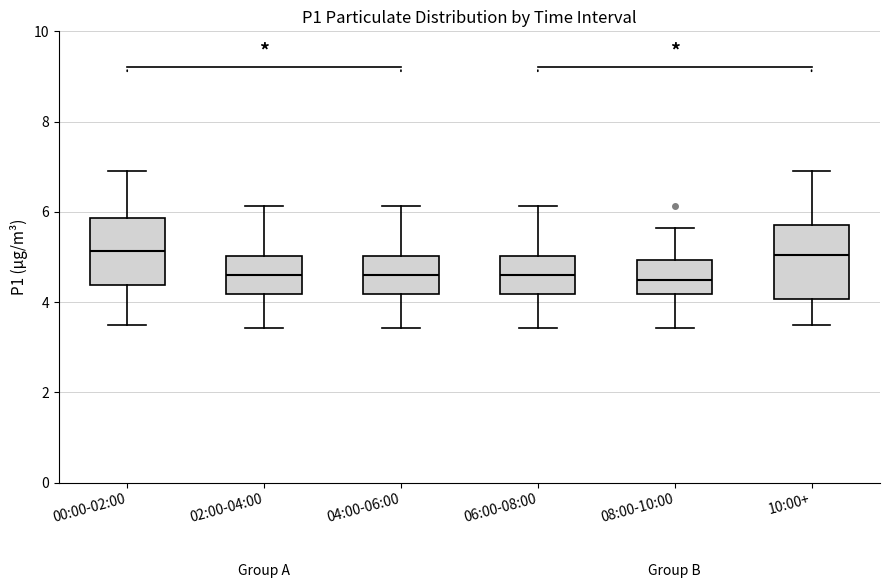

Reading left to right, transcribe this box plot: for each box, give where its median line is, the range the box spans, and where its two whiskers end, as read against the y-axis. The values are not printed on the chart, so give them approximately, as read against the axis.

00:00-02:00: median 5.2, box 4.4 to 5.8, whiskers 3.6 to 7.0
02:00-04:00: median 4.6, box 4.2 to 5.0, whiskers 3.4 to 6.2
04:00-06:00: median 4.6, box 4.2 to 5.0, whiskers 3.4 to 6.2
06:00-08:00: median 4.6, box 4.2 to 5.0, whiskers 3.4 to 6.2
08:00-10:00: median 4.4, box 4.2 to 5.0, whiskers 3.4 to 5.6
10:00+: median 5.0, box 4.0 to 5.8, whiskers 3.6 to 7.0